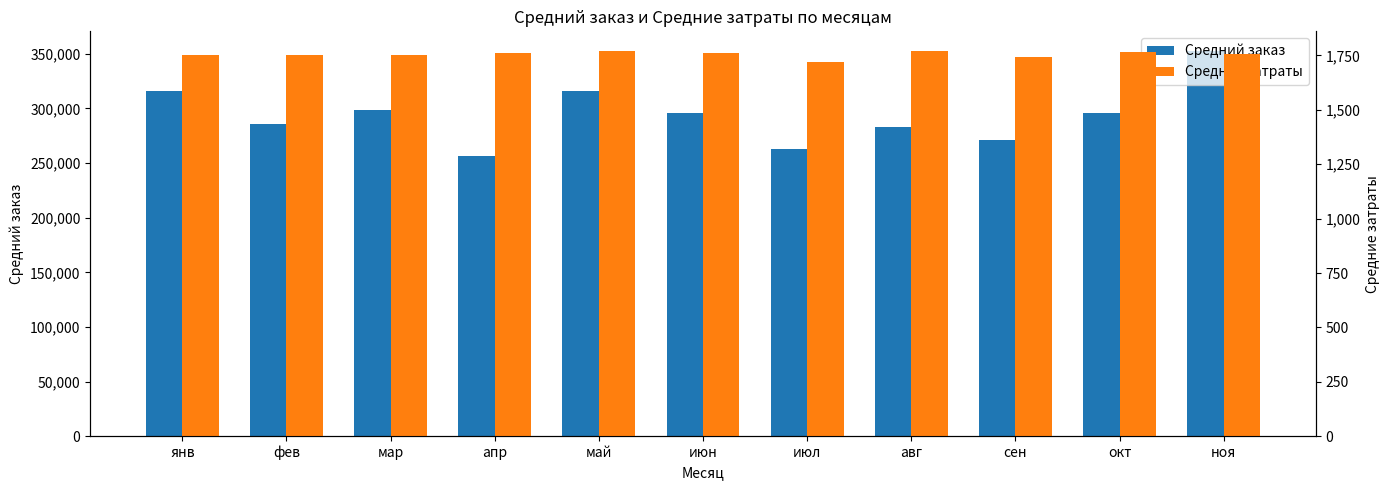

What is the label of the 9th bar from the left?

сен